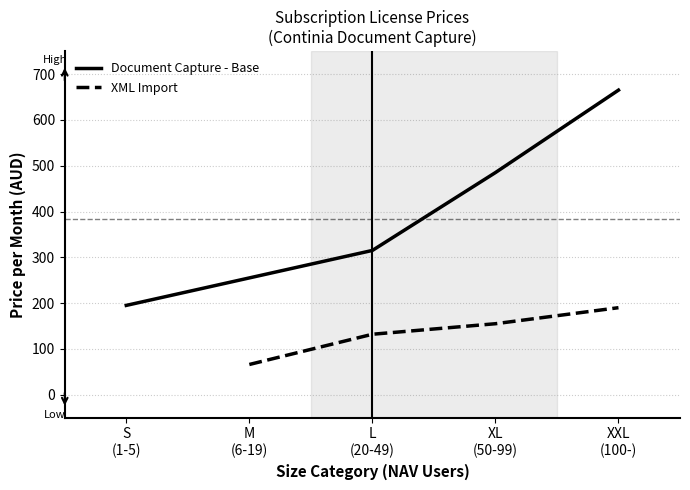

What is the difference between the maximum and minimum values?

470